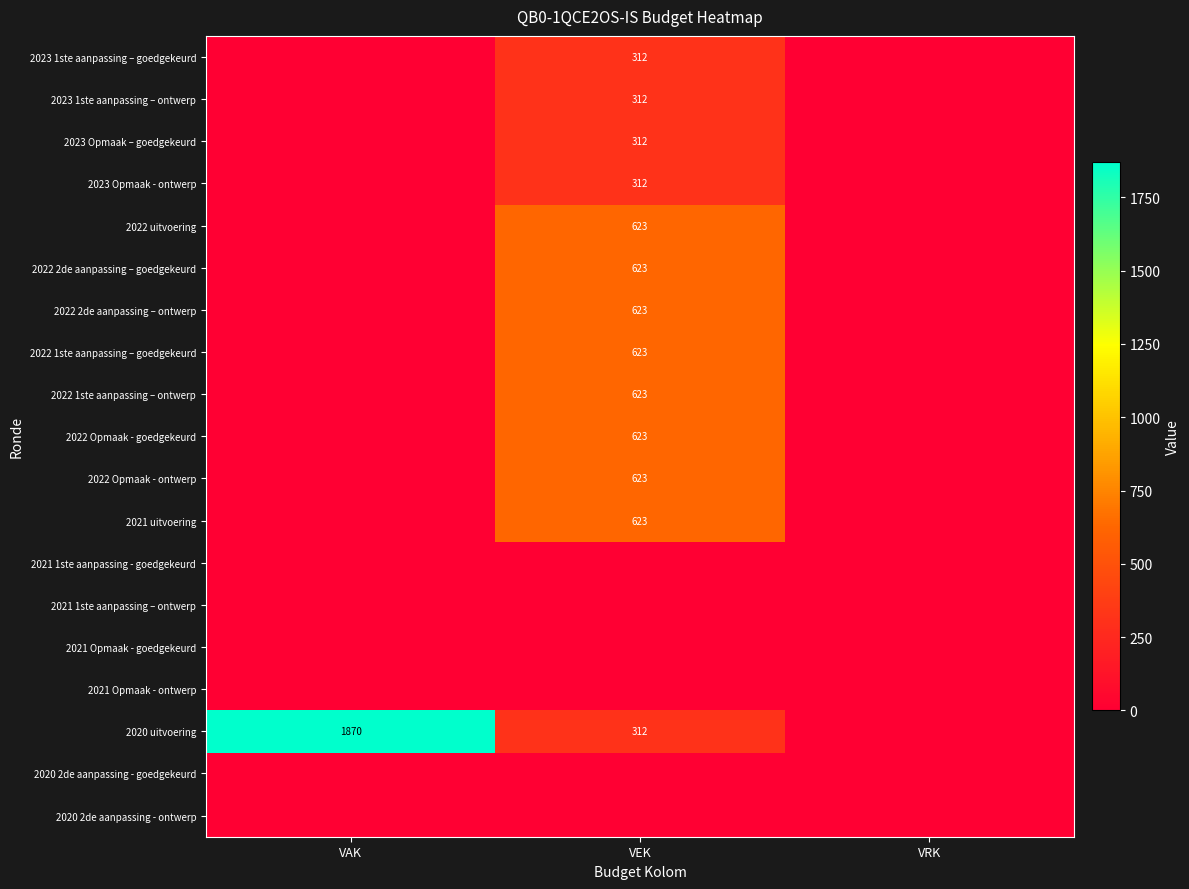

The value of 2022 Opmaak - ontwerp at VEK is 878. True or false?

False